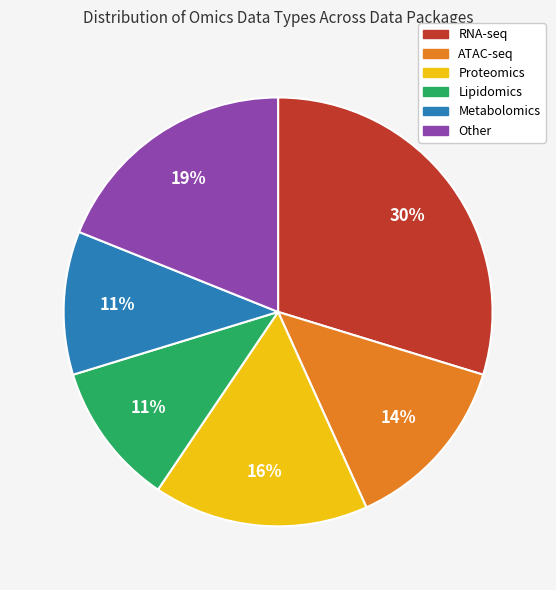

Count the number of slices in the pie.

6